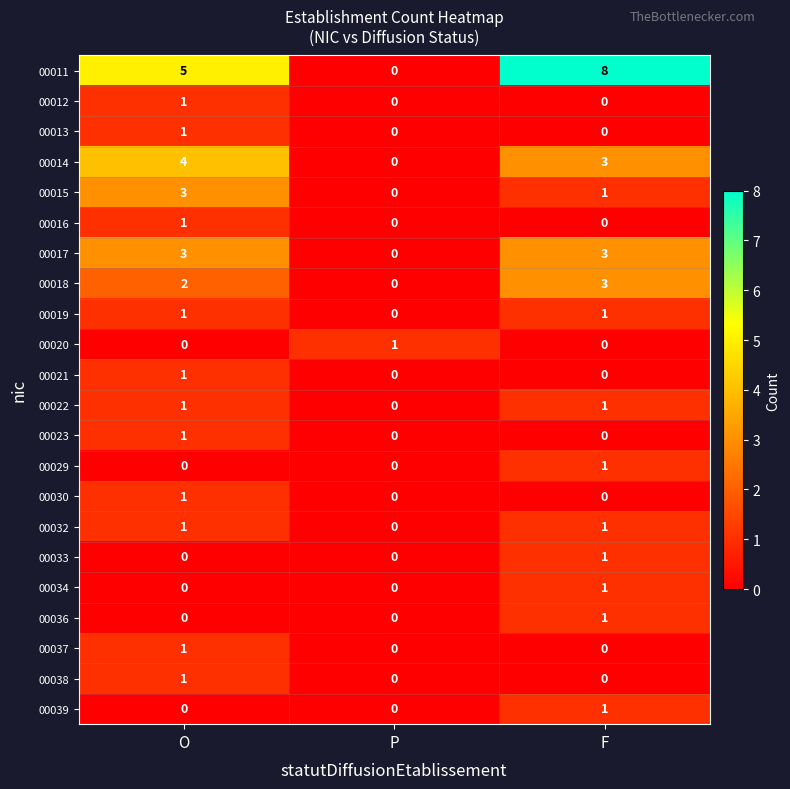

Which series changed the most between O and P?

00011